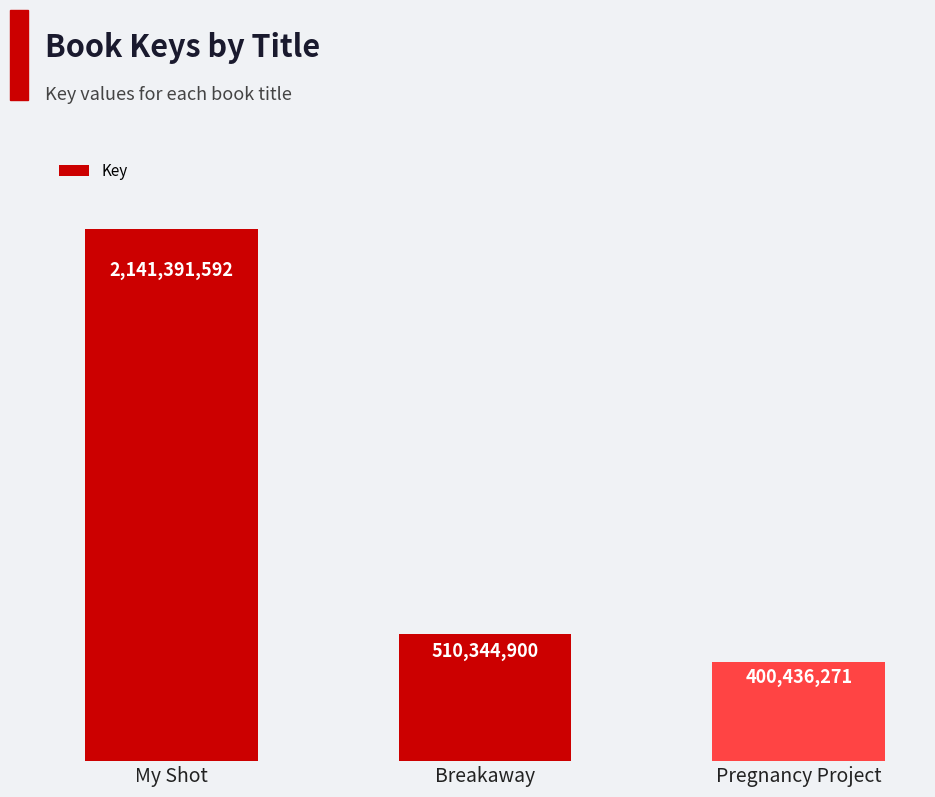

What is the difference between the values at Breakaway and Pregnancy Project?

109908629